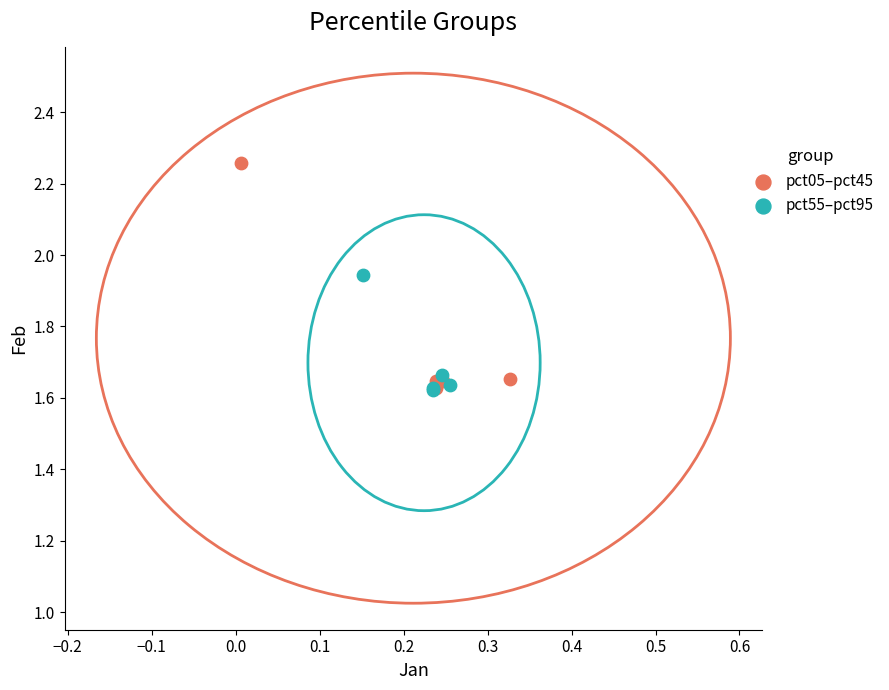

Which series has the largest Y range (max minus min)?

pct05–pct45